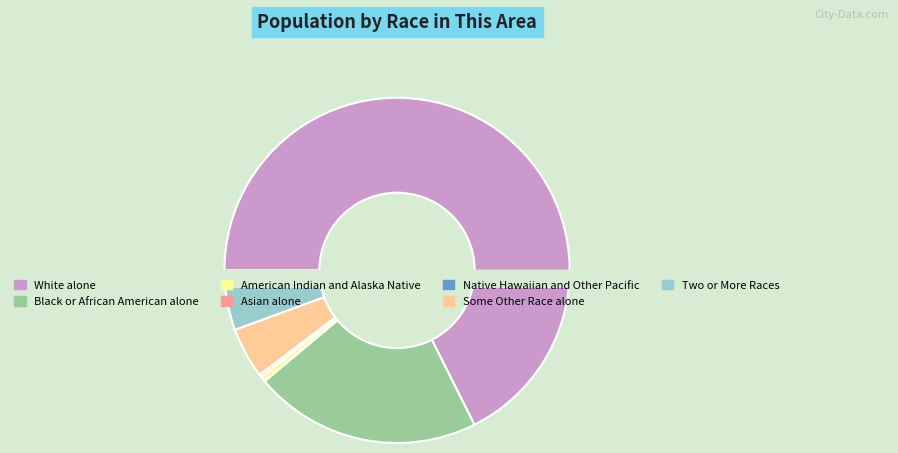

Which slice represents more than half of the pie?

White alone